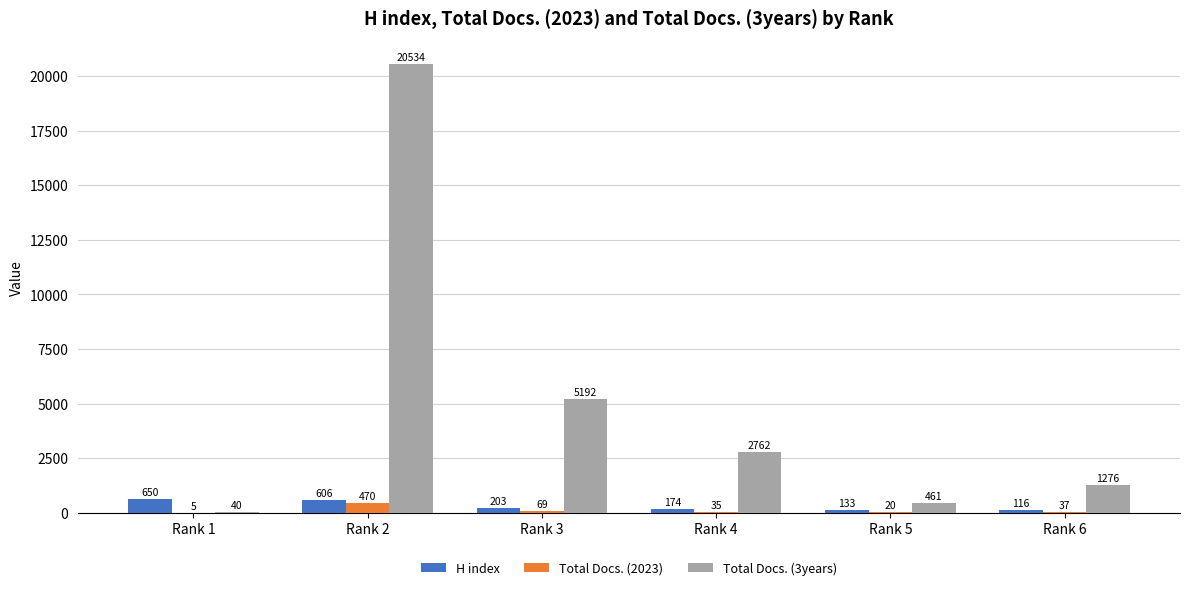

What is the greatest value displayed?

20534